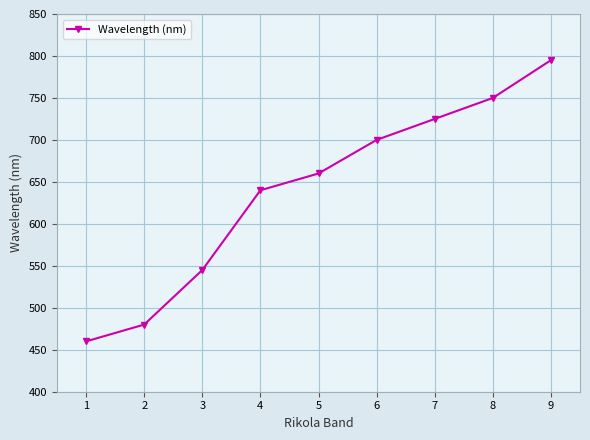

True or false: the data shows 412 at 7.

False